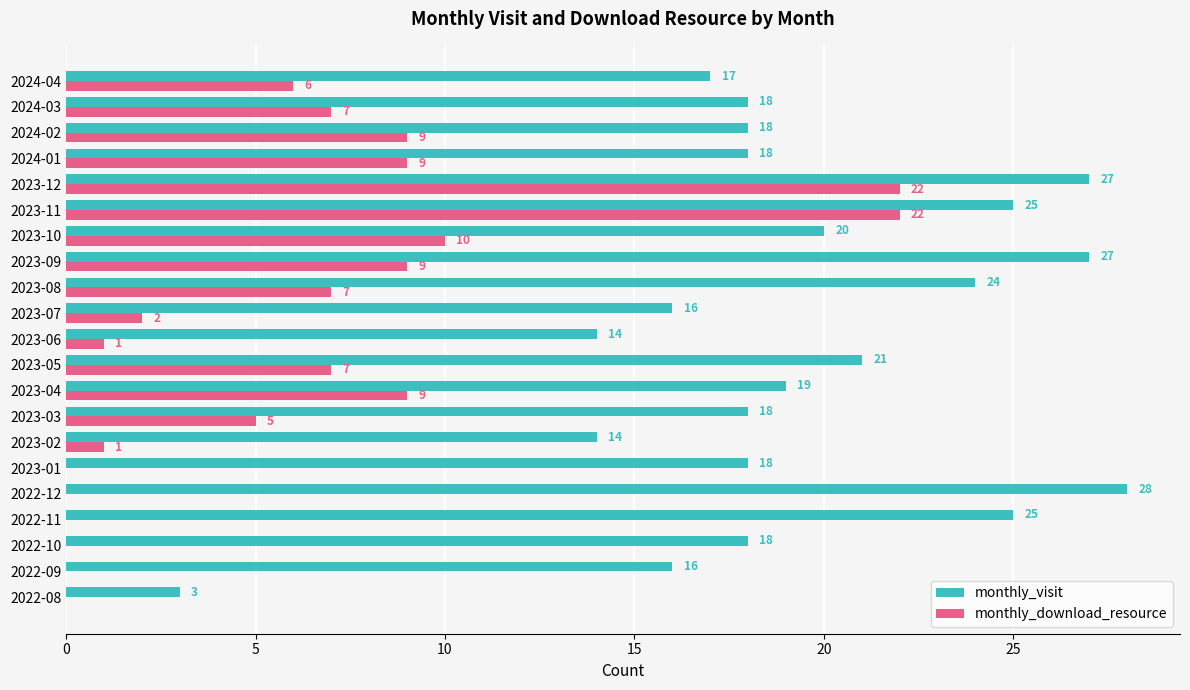

Between 2023-08 and 2023-11, which series saw the biggest shift?

monthly_download_resource